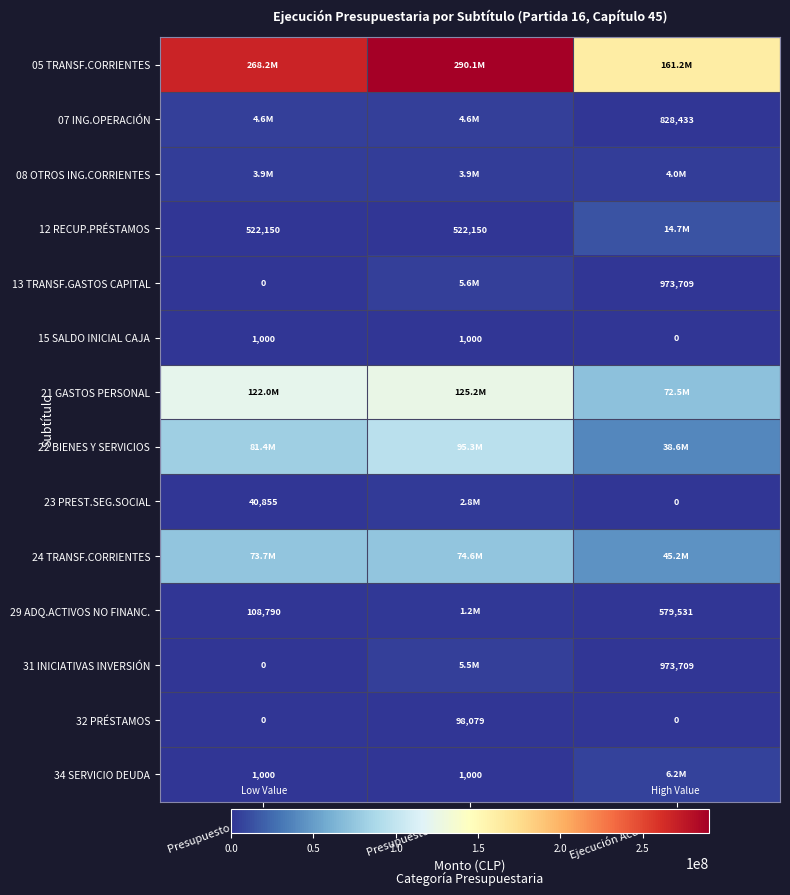

At which category is the sum across all series the highest?

Presupuesto Vigente